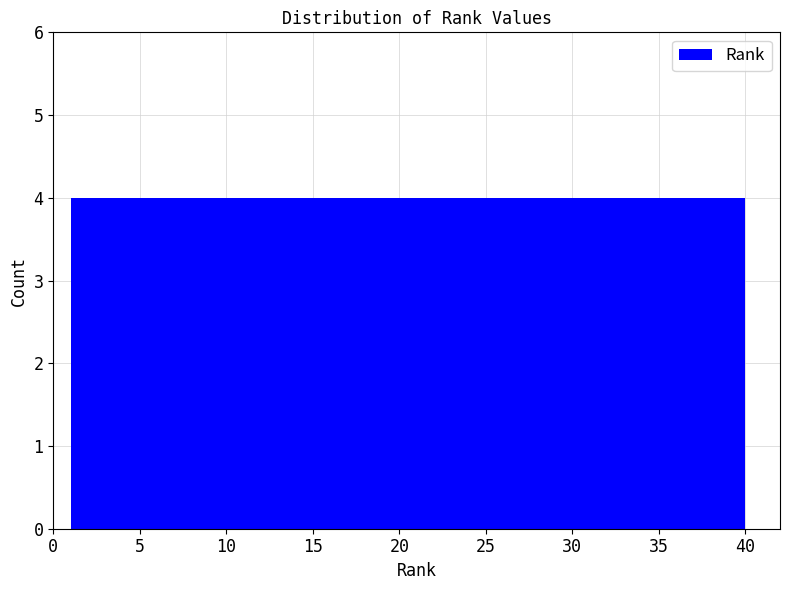

Reading left to right, transcribe this chart: for each bar, give the range it covers on the x-axis and its height. Neither the bar edges nor the heights are printed on the chart, so give them approximately, as read against the axes.

1.0 to 4.9: 4
4.9 to 8.8: 4
8.8 to 12.7: 4
12.7 to 16.6: 4
16.6 to 20.5: 4
20.5 to 24.4: 4
24.4 to 28.3: 4
28.3 to 32.2: 4
32.2 to 36.1: 4
36.1 to 40.0: 4